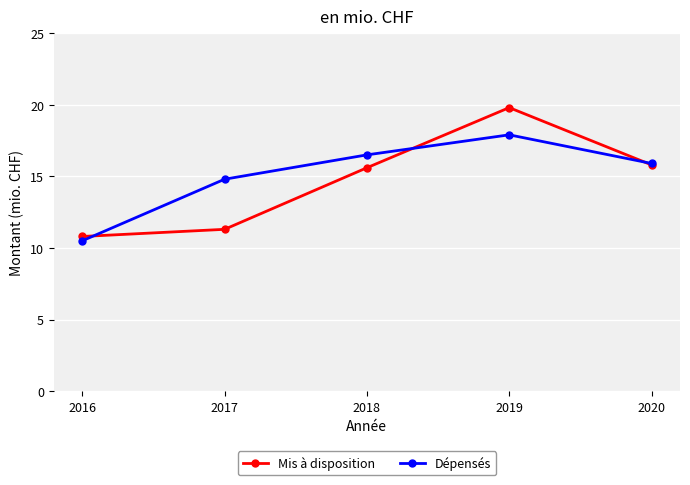

What is the sum of all Mis à disposition values?

73.3